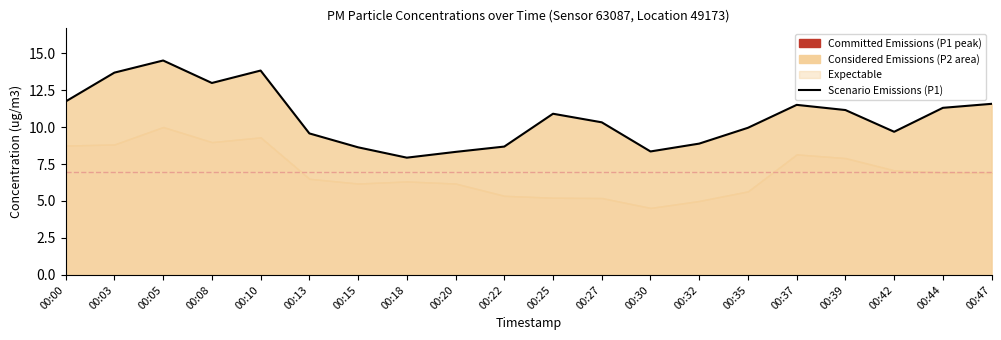

How many points are higher than both their immediate neighbors (excluding endpoints)?

4